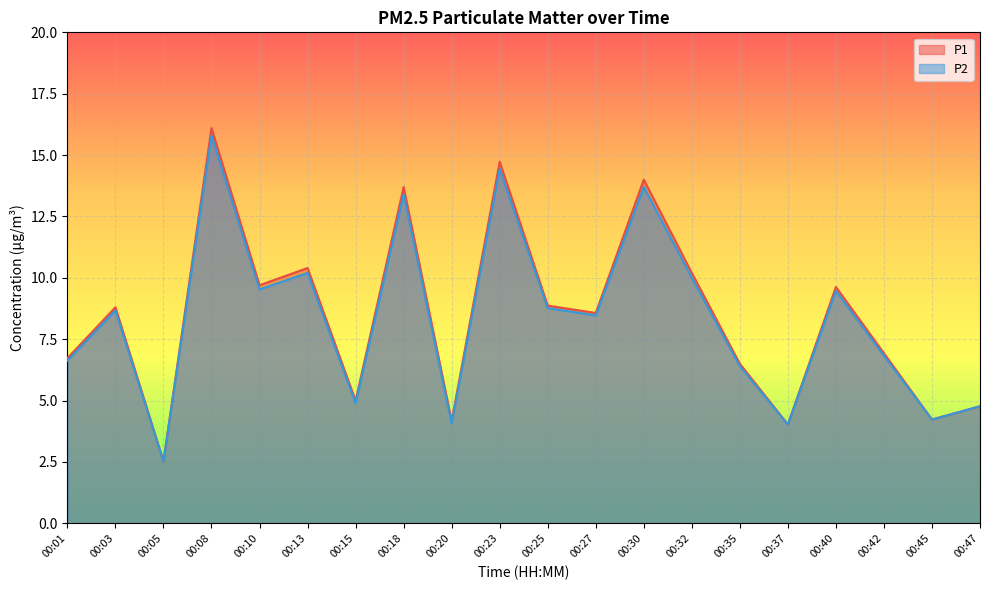

Reading left to right, list all the values displayed in this chart.

P1: 6.7	8.8	2.5	16.1	9.7	10.4	5.0	13.7	4.2	14.7	8.9	8.6	14.0	10.2	6.5	4.0	9.6	6.9	4.2	4.8
P2: 6.6	8.7	2.5	15.8	9.5	10.2	4.9	13.4	4.1	14.4	8.8	8.5	13.7	10.0	6.4	4.0	9.5	6.8	4.2	4.8